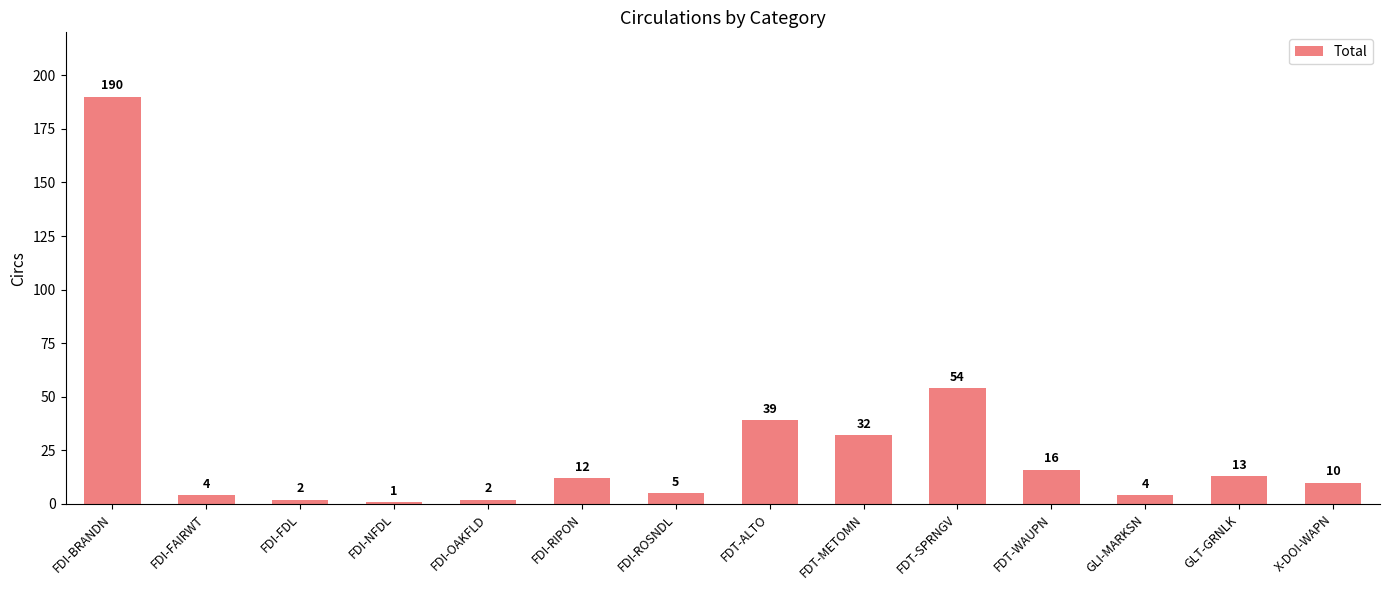

What is the sum of all values?

384